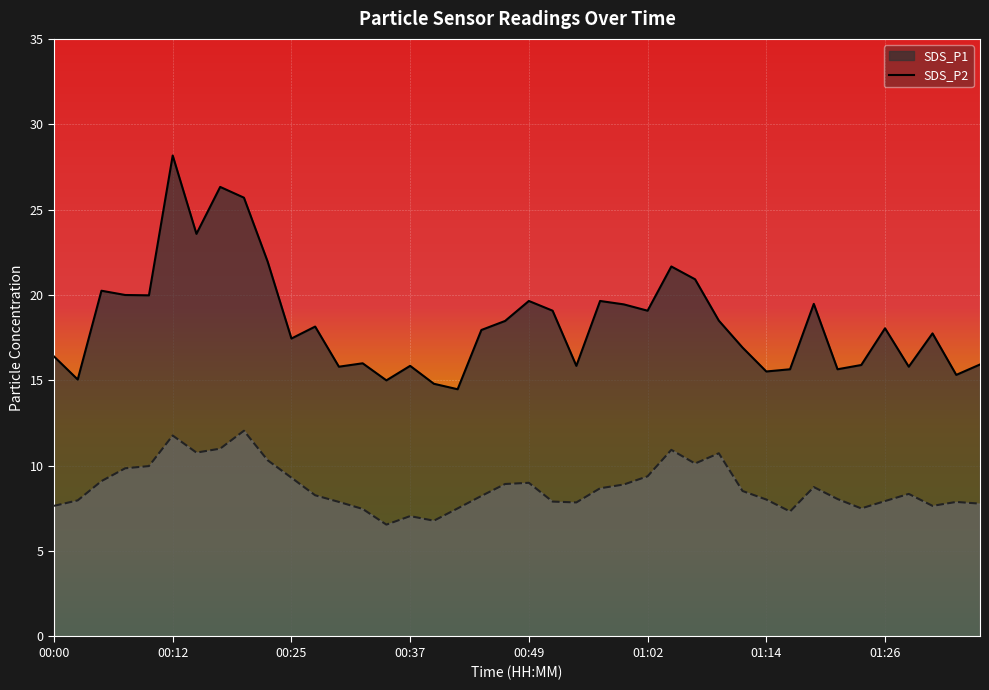

Reading left to right, transcribe all the data shown in this chart.

SDS_P1: 16.4	15.1	20.2	20.0	20.0	28.2	23.6	26.3	25.7	21.9	17.4	18.1	15.8	16.0	15.0	15.8	14.8	14.5	17.9	18.5	19.6	19.1	15.8	19.6	19.4	19.1	21.7	20.9	18.5	16.9	15.5	15.7	19.5	15.7	15.9	18.1	15.8	17.8	15.3	15.9
SDS_P2: 7.7	8.0	9.1	9.8	10.0	11.8	10.8	11.0	12.1	10.3	9.3	8.3	7.9	7.5	6.5	7.0	6.8	7.5	8.2	8.9	9.0	7.9	7.8	8.7	8.9	9.4	10.9	10.1	10.7	8.5	8.0	7.3	8.8	8.1	7.5	7.9	8.3	7.7	7.9	7.8